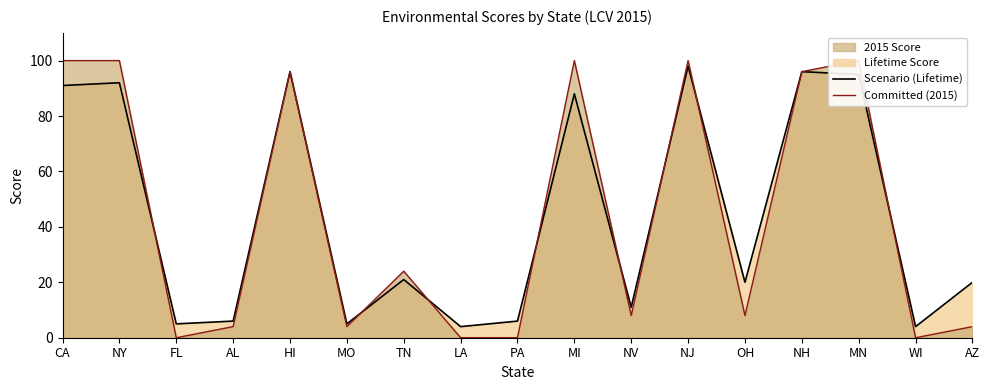

What is the label of the 14th point from the left?

NH